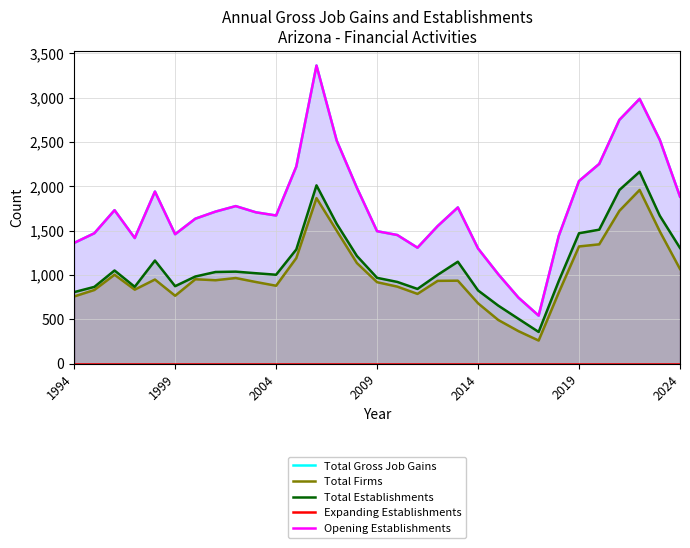

Does the chart display data point markers on the line(s)?

No